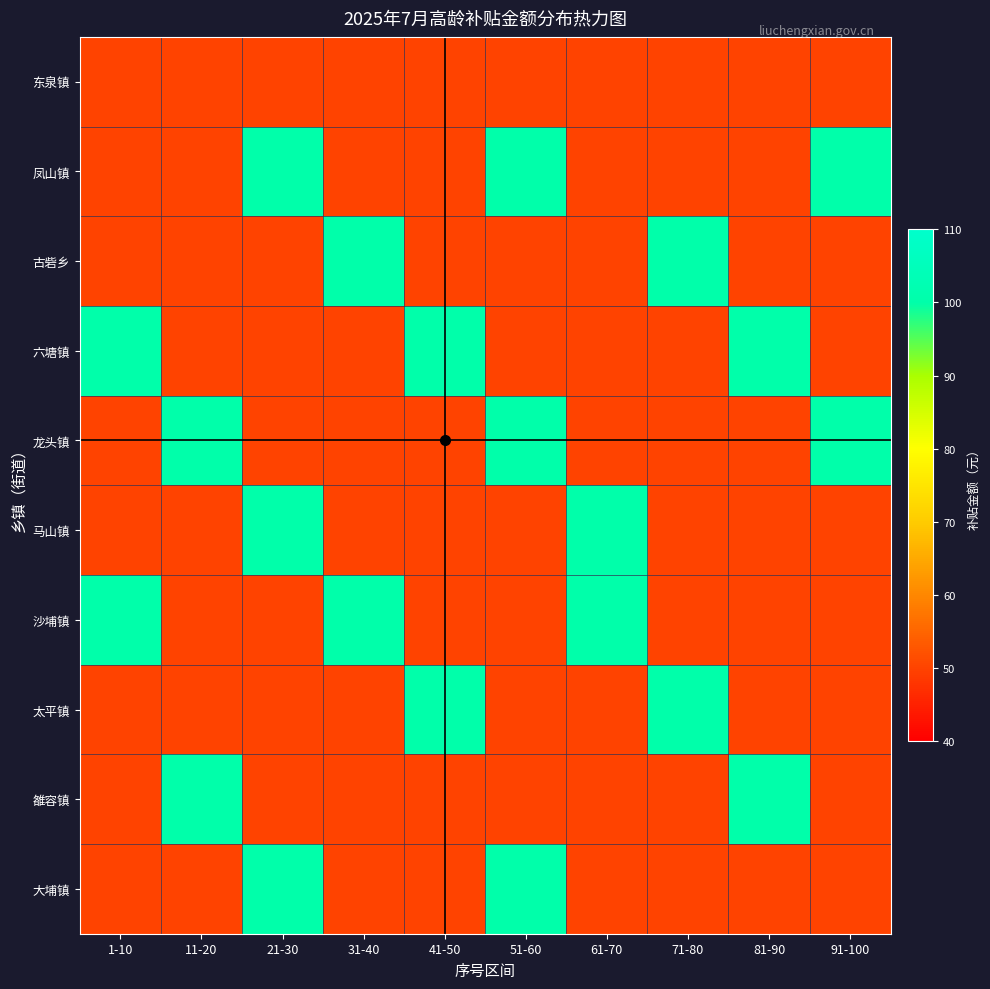

Which series has the widest spread of values?

凤山镇